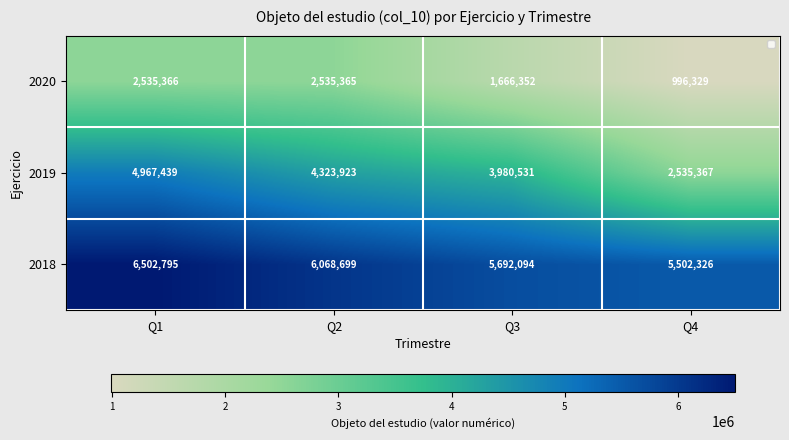

True or false: 2020 has a value of 2535366 at Q1.

True